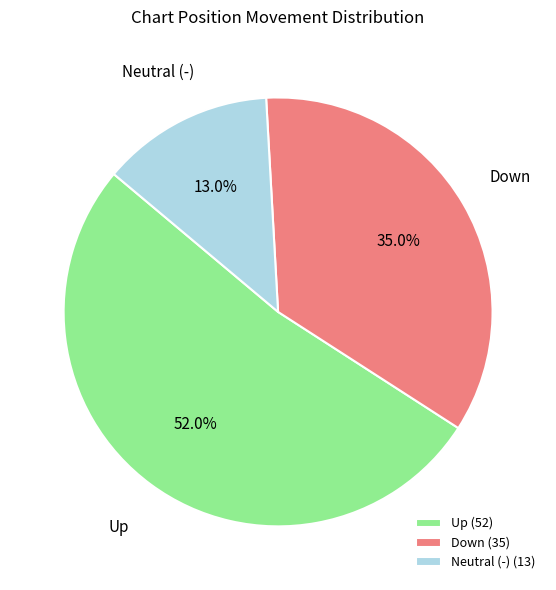

Does any single category account for the majority?

Yes